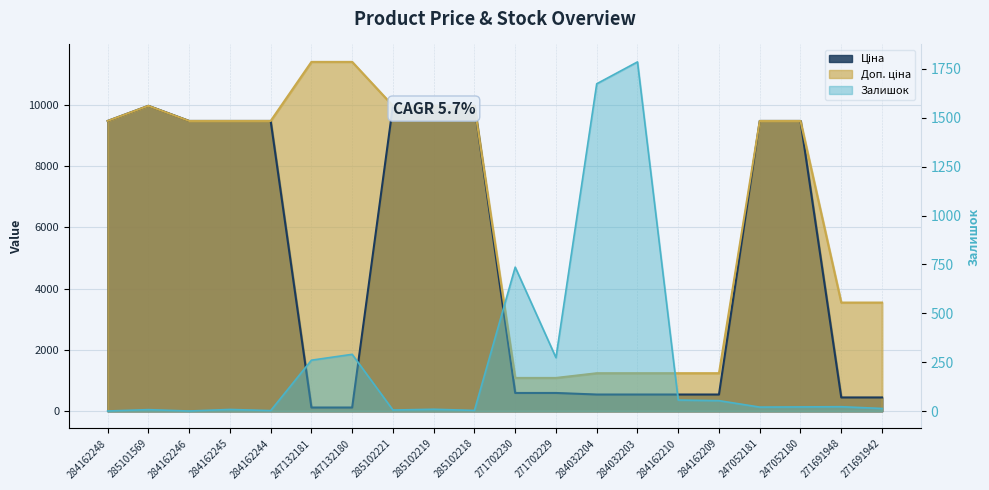

What are all the series names shown in the legend?

Ціна, Доп. ціна, Залишок